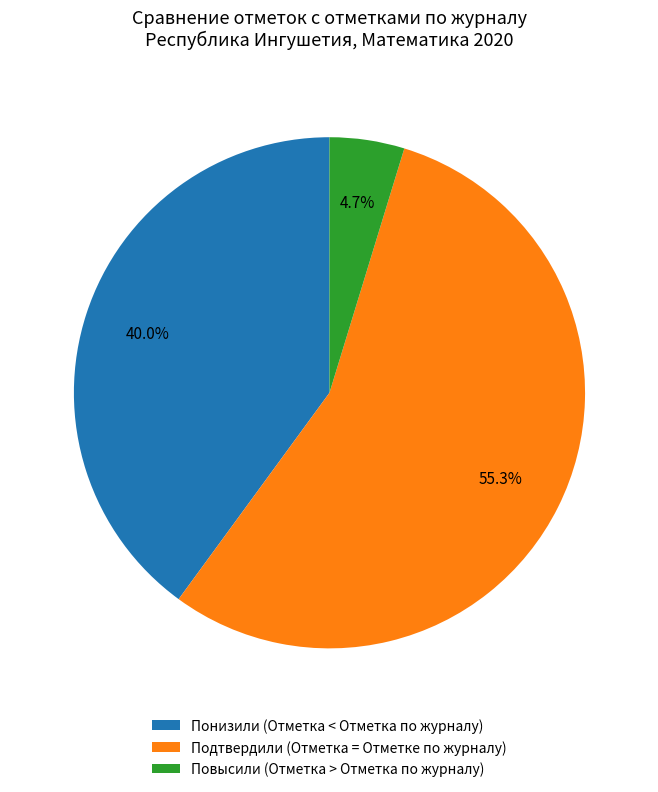

Does Понизили (Отметка < Отметка по журналу) represent more than half of the total?

No